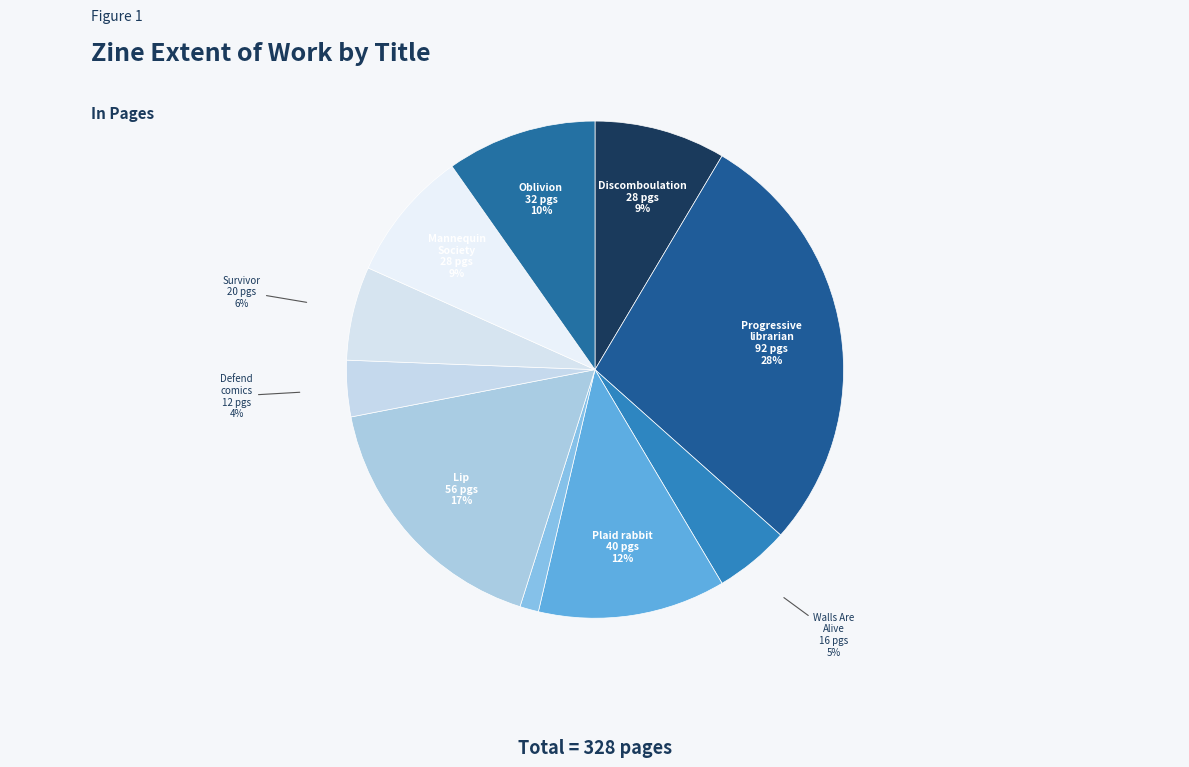

Count the number of slices in the pie.

10